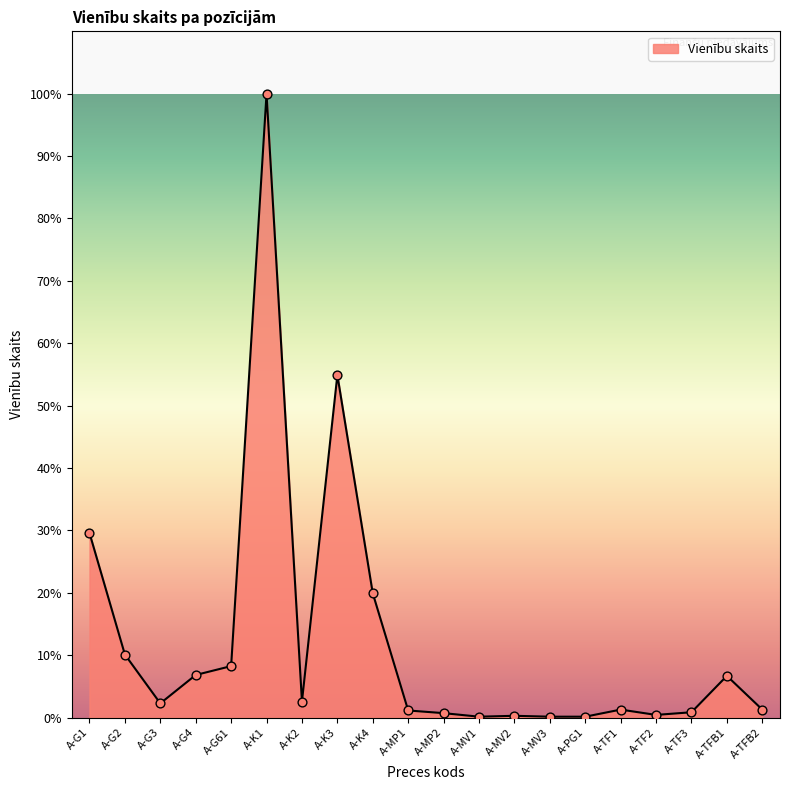

Between A-TFB1 and A-K4, which is larger?

A-K4